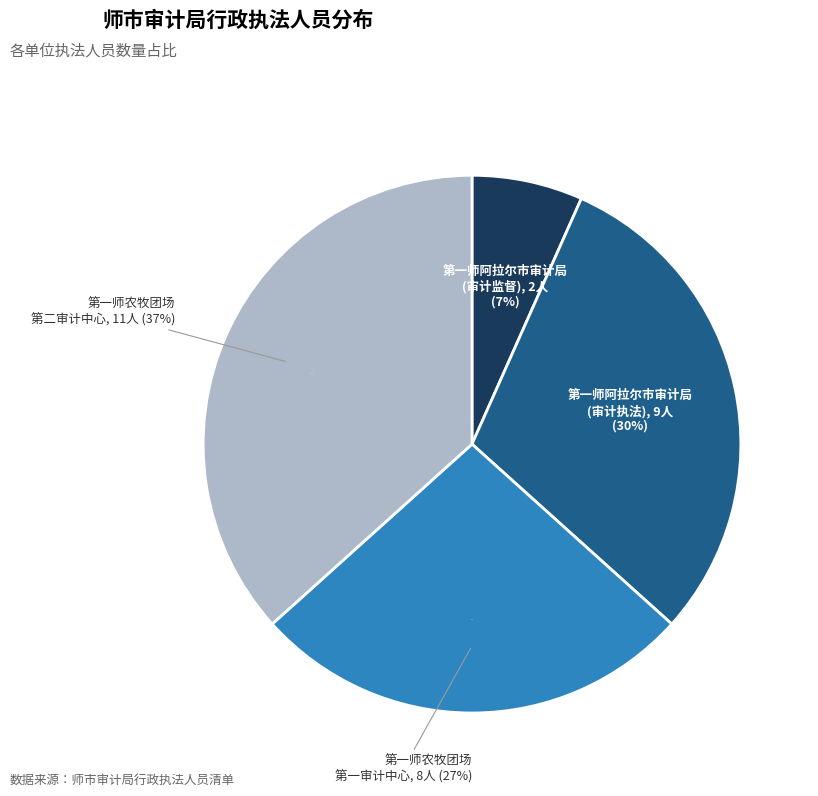

What is the largest slice in the pie chart?

第一师农牧团场第二审计中心